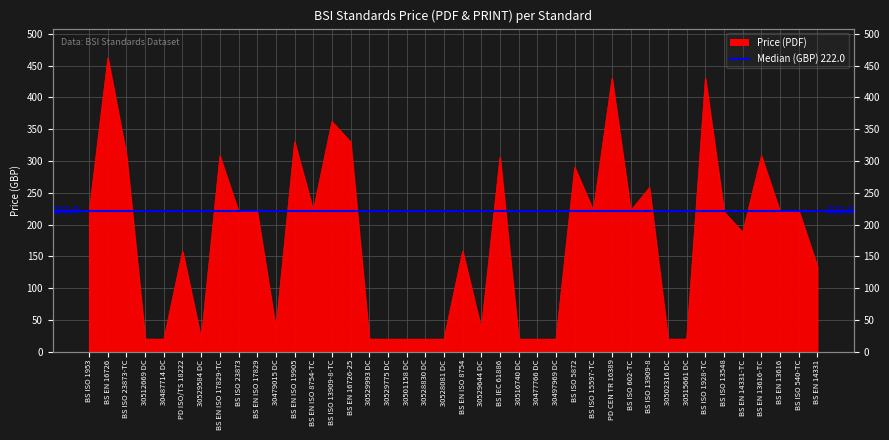

Is it true that the value at BS ISO 13909-8-TC is 362?

True